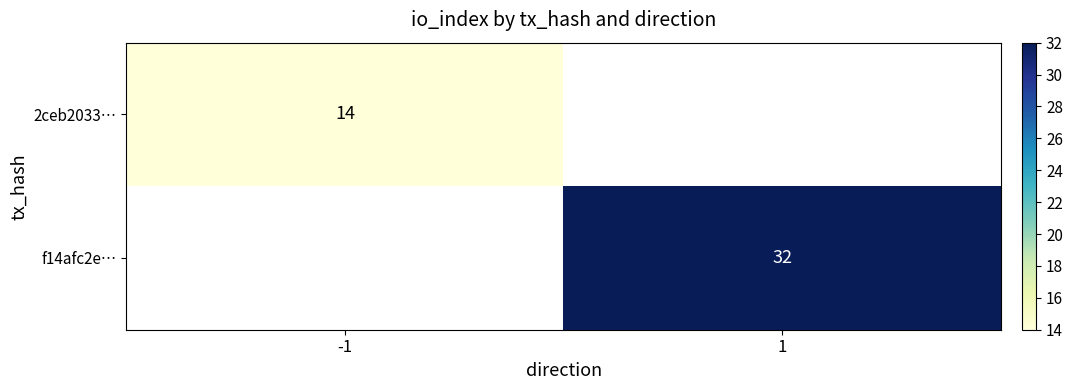

Which series has the largest range (max minus min)?

2ceb2033…